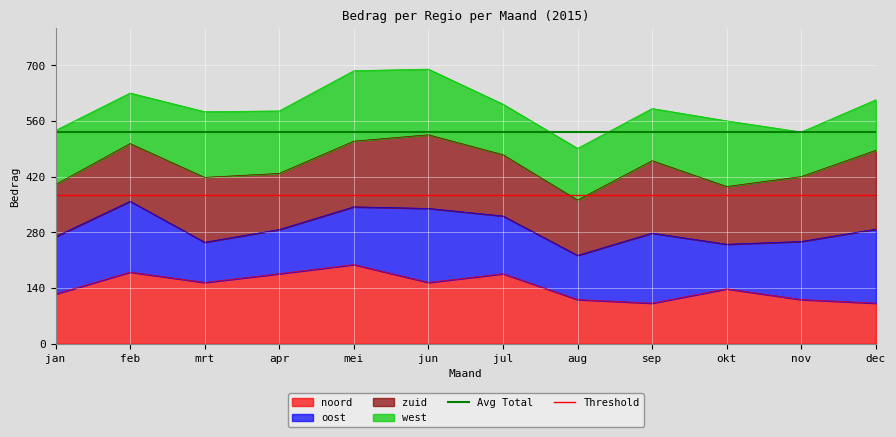

What is the label of the 1st point from the left?

jan